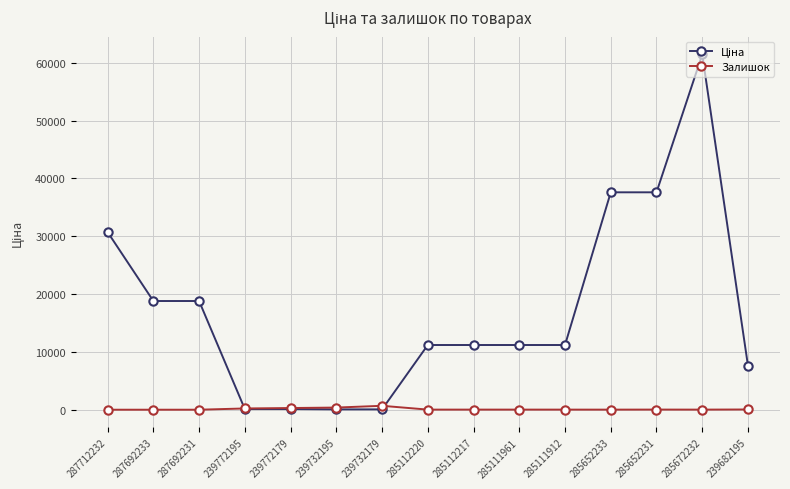

Which category has the highest value across all series?

285672232